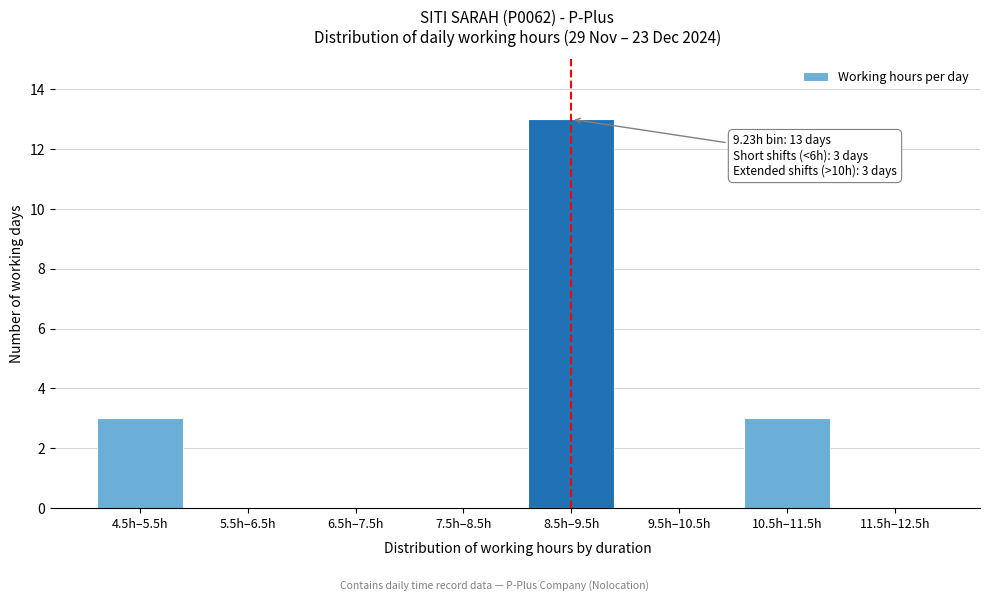

Reading right to left, list all the values displayed in this chart.

11.5h–12.5h=0	10.5h–11.5h=3	9.5h–10.5h=0	8.5h–9.5h=13	7.5h–8.5h=0	6.5h–7.5h=0	5.5h–6.5h=0	4.5h–5.5h=3